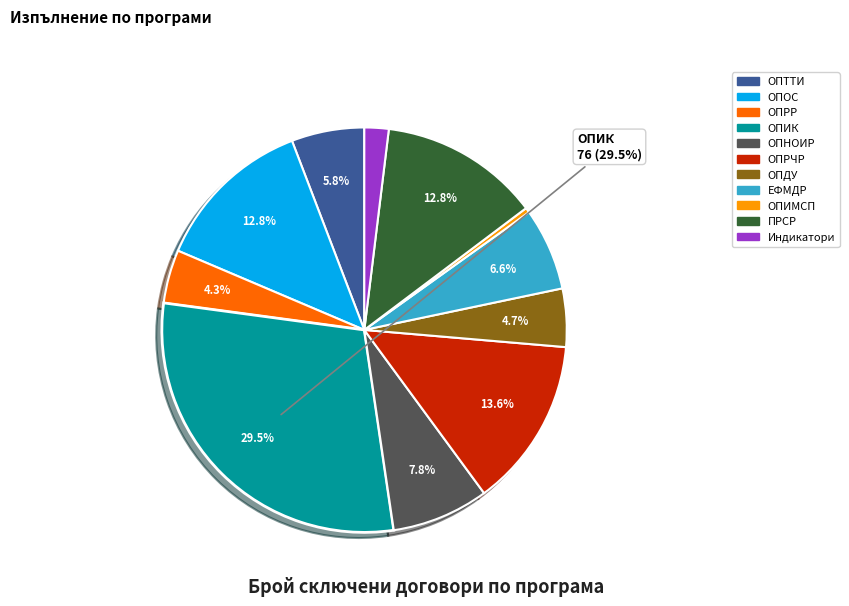

What is the ratio of the value at ОПДУ to the value at ОПРР?

1.1